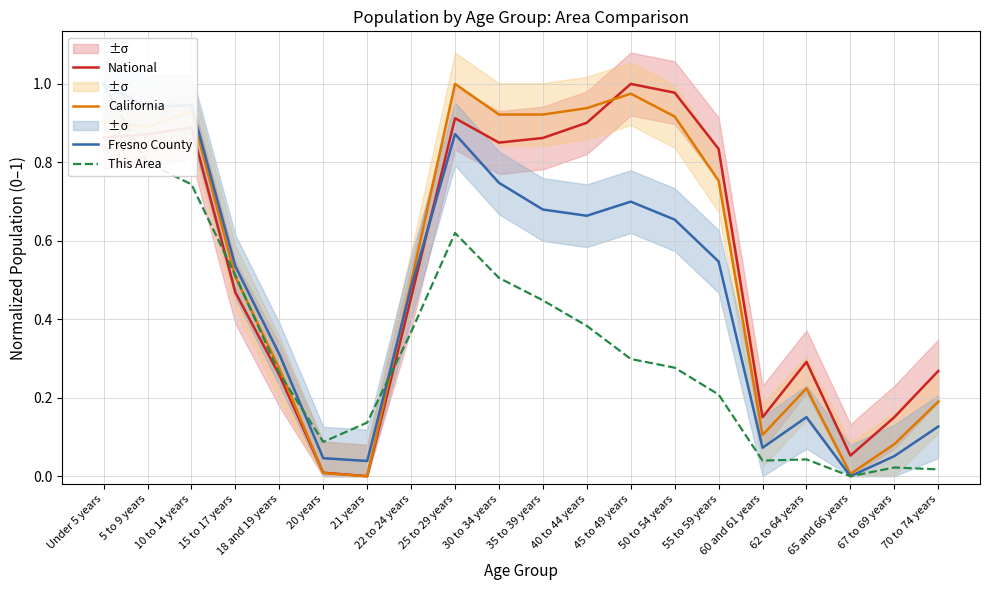

How many distinct data groups are displayed?

4